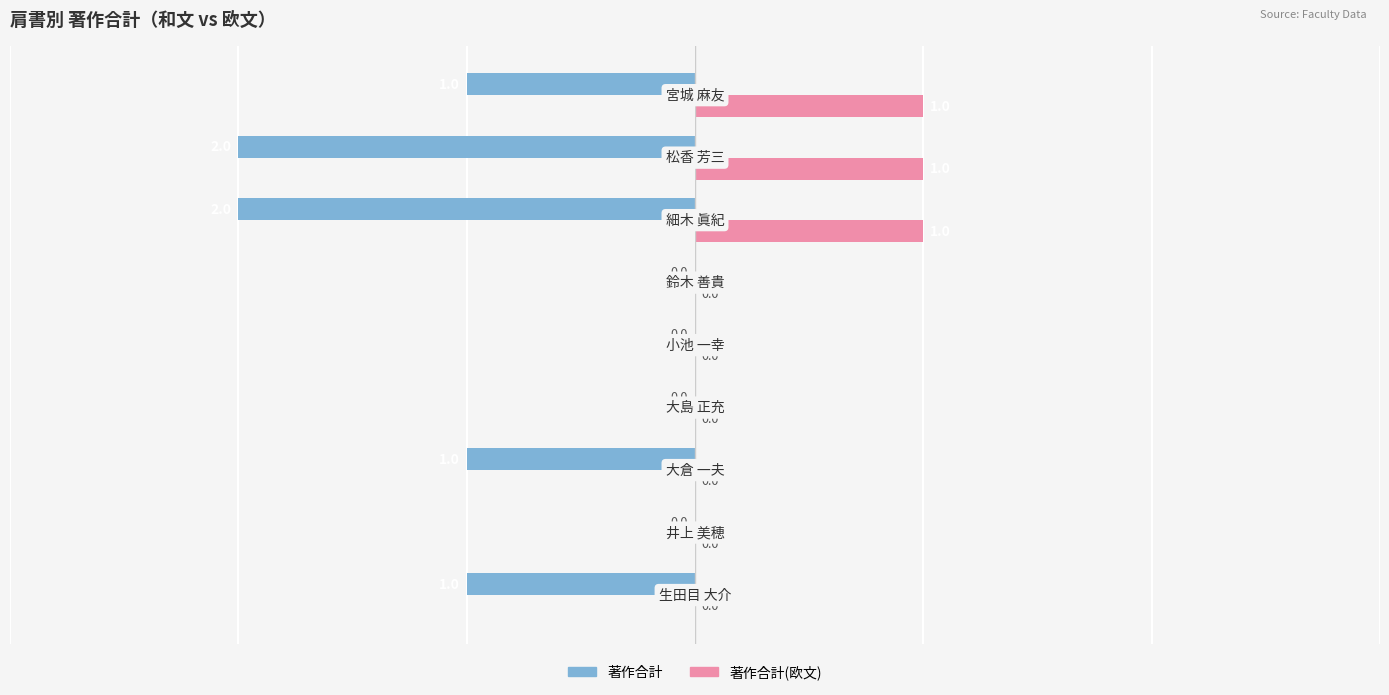

What is the average value of the 著作合計 series?

-1